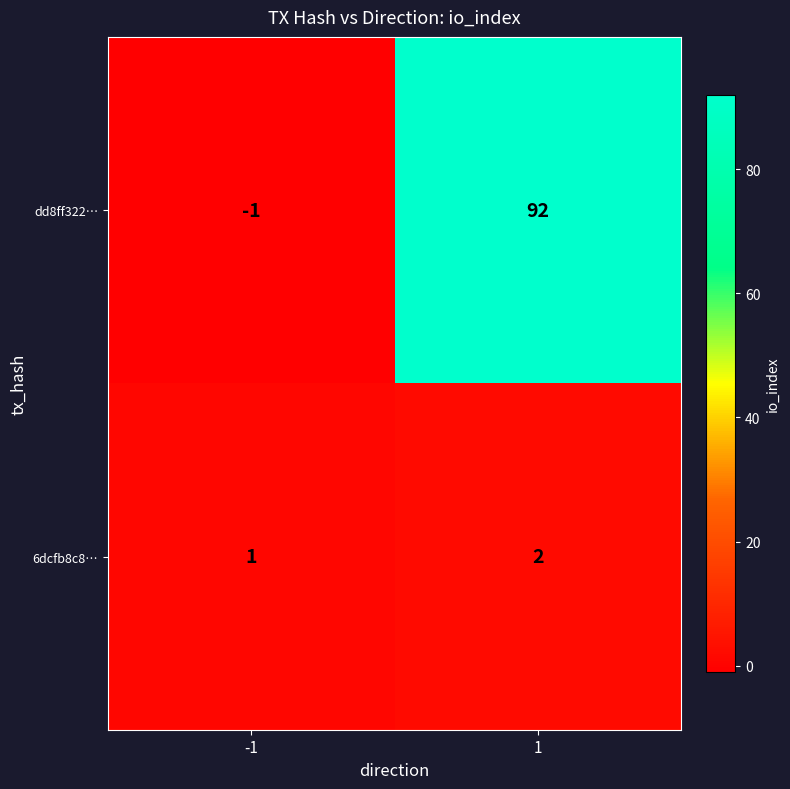

What is the total value across all series at 1?

94